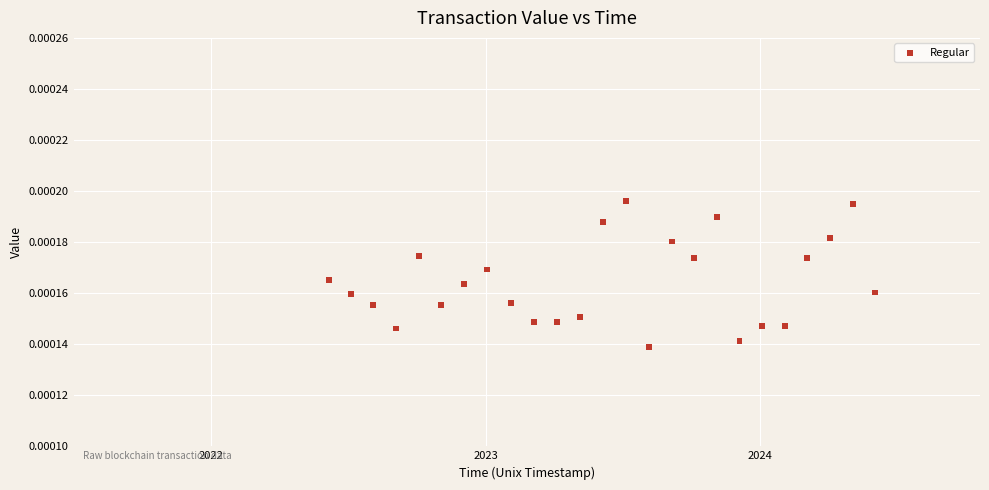

What is the range of X values (max minus min)?

2.0